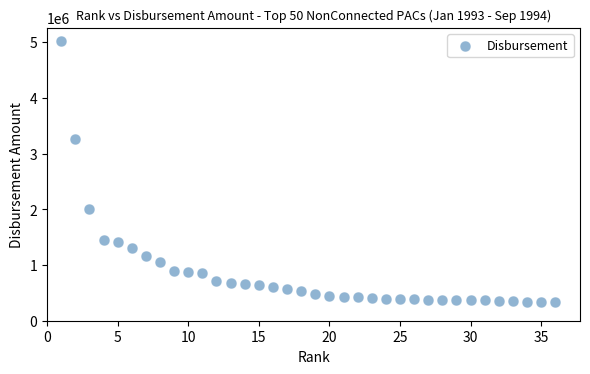

What Y value in the scatter plot is closest to 2675383?

3262266